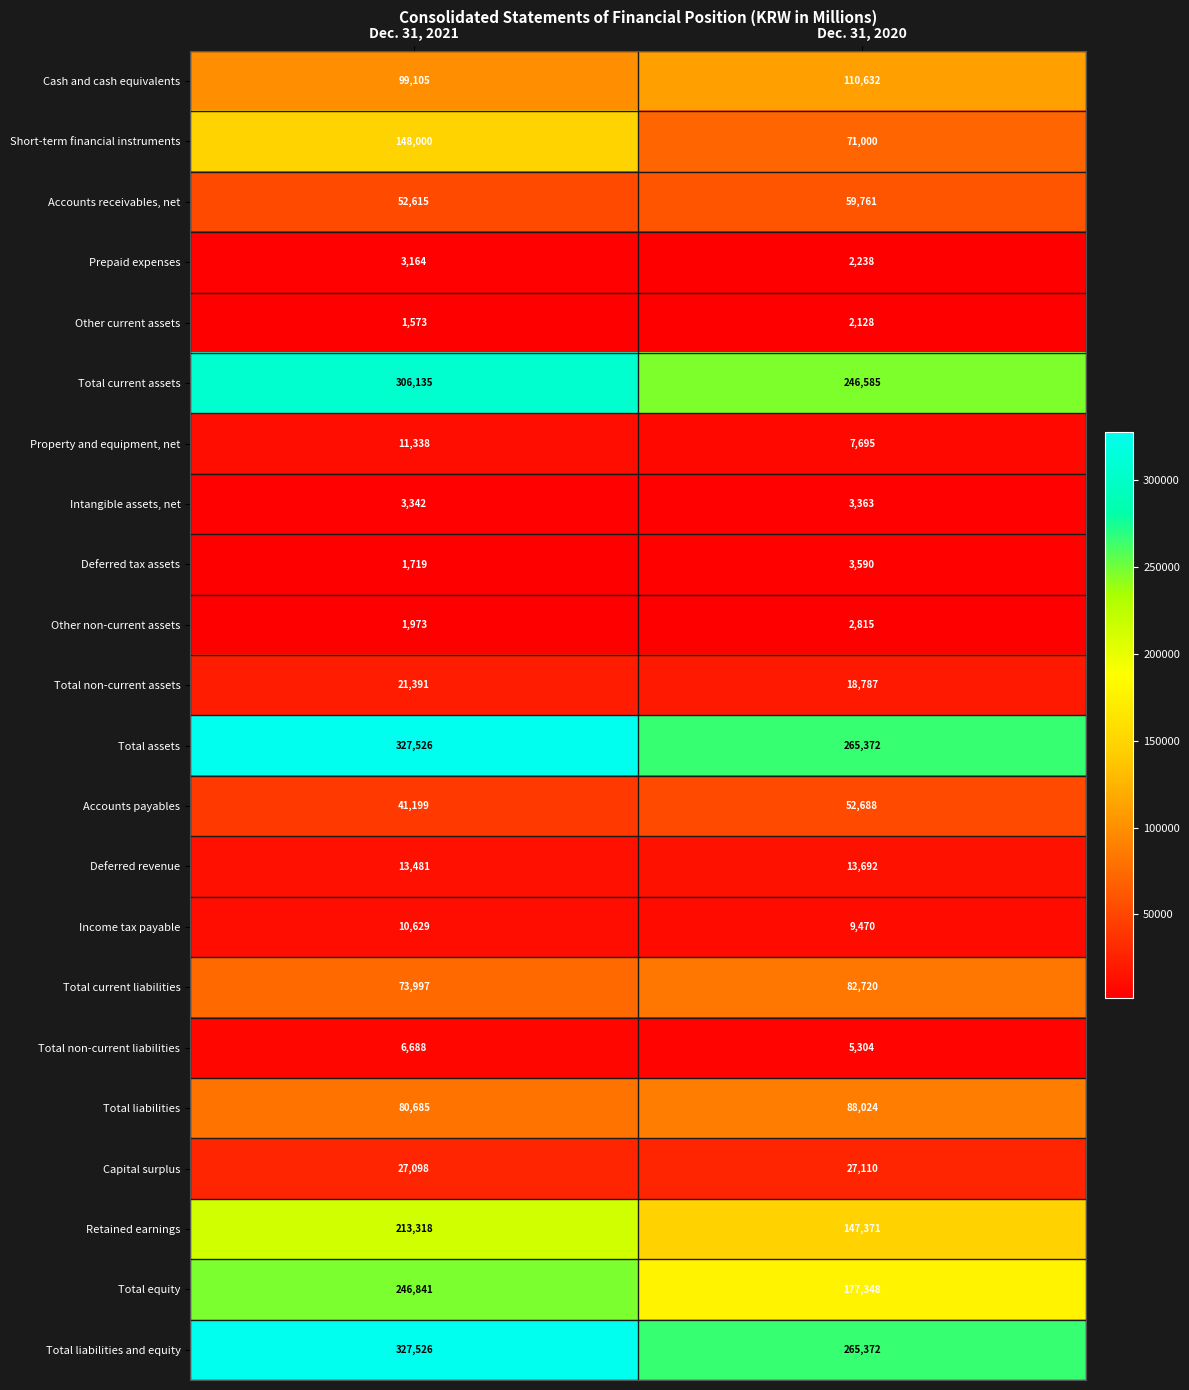

At which category is the sum across all series the highest?

Dec. 31, 2021